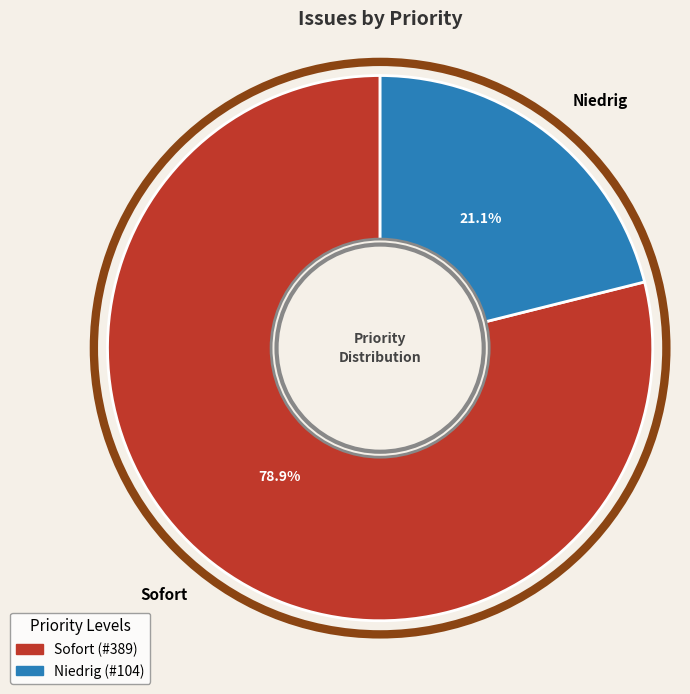

To the nearest percent, what is the difference between the largest and smallest slice percentages?

58%